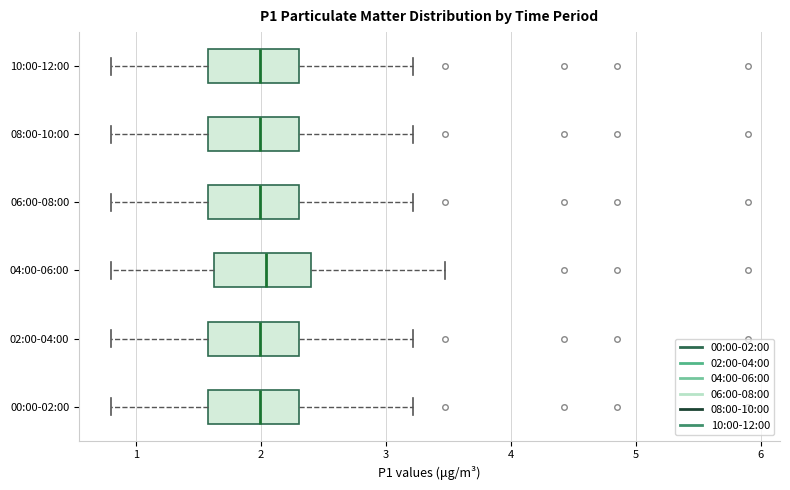

Reading bottom to top, read every box against the x-axis: the position of its median line, the range the box covers, and the ends of its whiskers. The values are not printed on the chart, so give them approximately, as read against the axis.

00:00-02:00: median 2.0, box 1.6 to 2.3, whiskers 0.8 to 3.2
02:00-04:00: median 2.0, box 1.6 to 2.3, whiskers 0.8 to 3.2
04:00-06:00: median 2.0, box 1.6 to 2.4, whiskers 0.8 to 3.5
06:00-08:00: median 2.0, box 1.6 to 2.3, whiskers 0.8 to 3.2
08:00-10:00: median 2.0, box 1.6 to 2.3, whiskers 0.8 to 3.2
10:00-12:00: median 2.0, box 1.6 to 2.3, whiskers 0.8 to 3.2